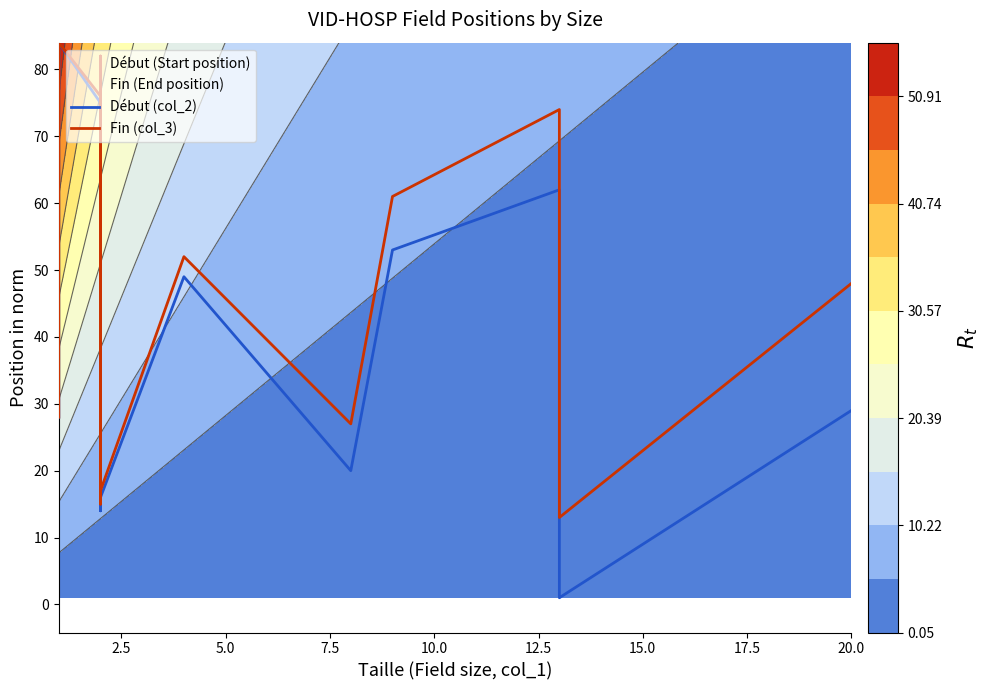

Rank the series at 12.5 from lowest to highest value.

Début (col_2), Fin (col_3)